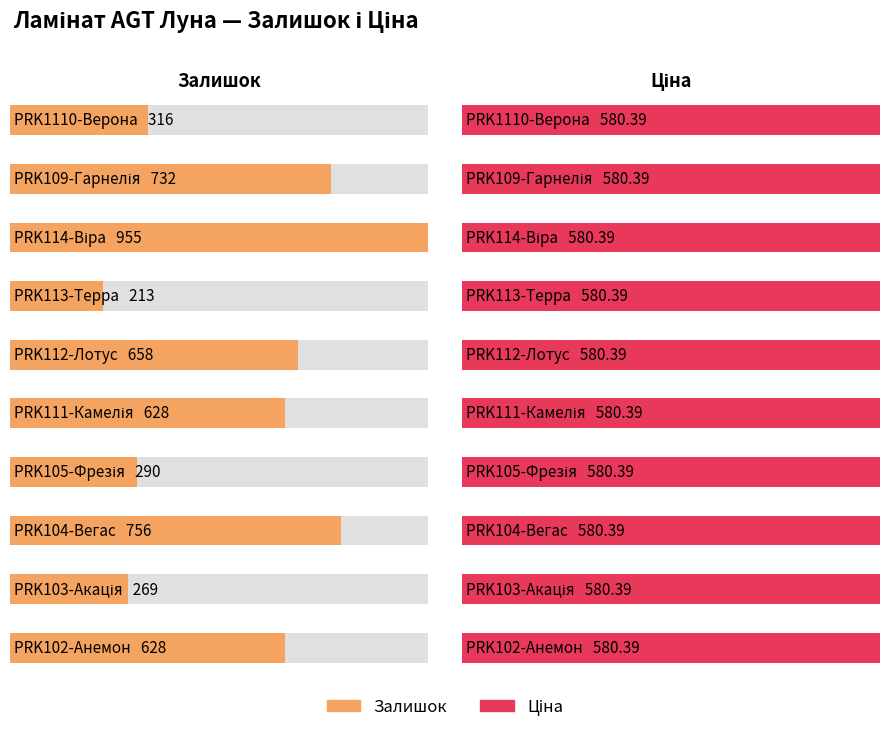

Reading left to right, extract all data points from this chart.

Ціна: PRK1110-Верона=580.4	PRK109-Гарнелія=580.4	PRK114-Віра=580.4	PRK113-Терра=580.4	PRK112-Лотус=580.4	PRK111-Камелія=580.4	PRK105-Фрезія=580.4	PRK104-Вегас=580.4	PRK103-Акація=580.4	PRK102-Анемон=580.4
Залишок: PRK1110-Верона=316.0	PRK109-Гарнелія=732.0	PRK114-Віра=955.0	PRK113-Терра=213.0	PRK112-Лотус=658.0	PRK111-Камелія=628.0	PRK105-Фрезія=290.0	PRK104-Вегас=756.0	PRK103-Акація=269.0	PRK102-Анемон=628.0